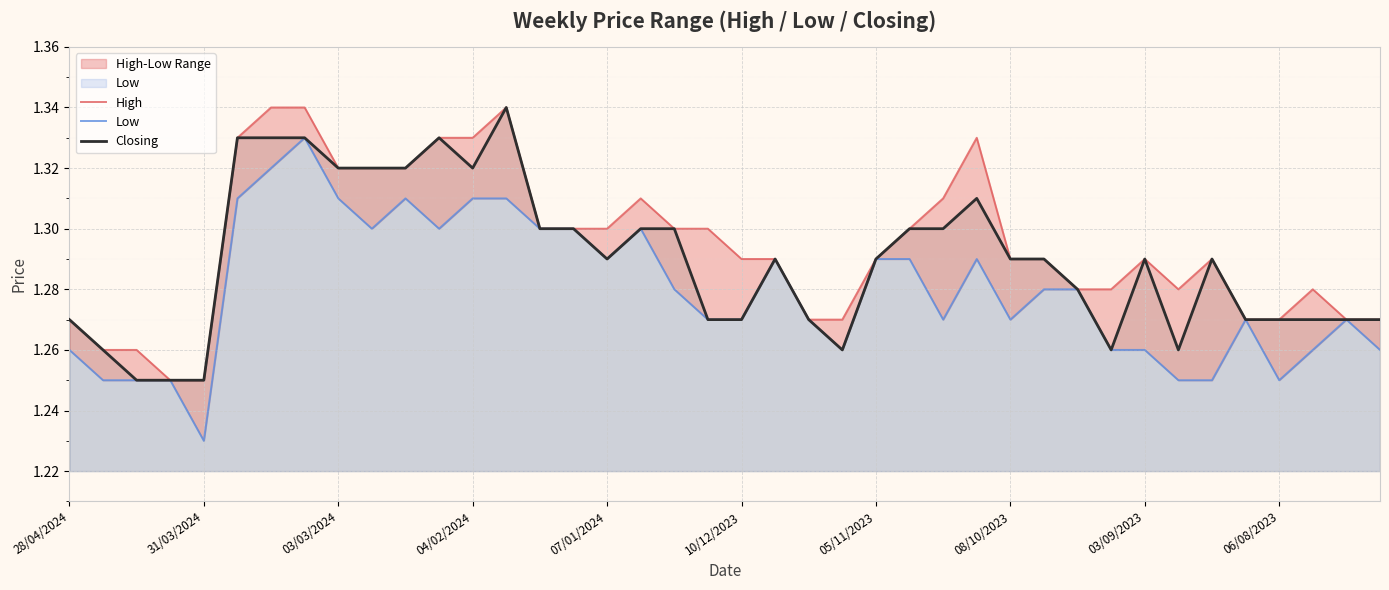

List the series in order of their peak value, highest first.

High, Closing, Low